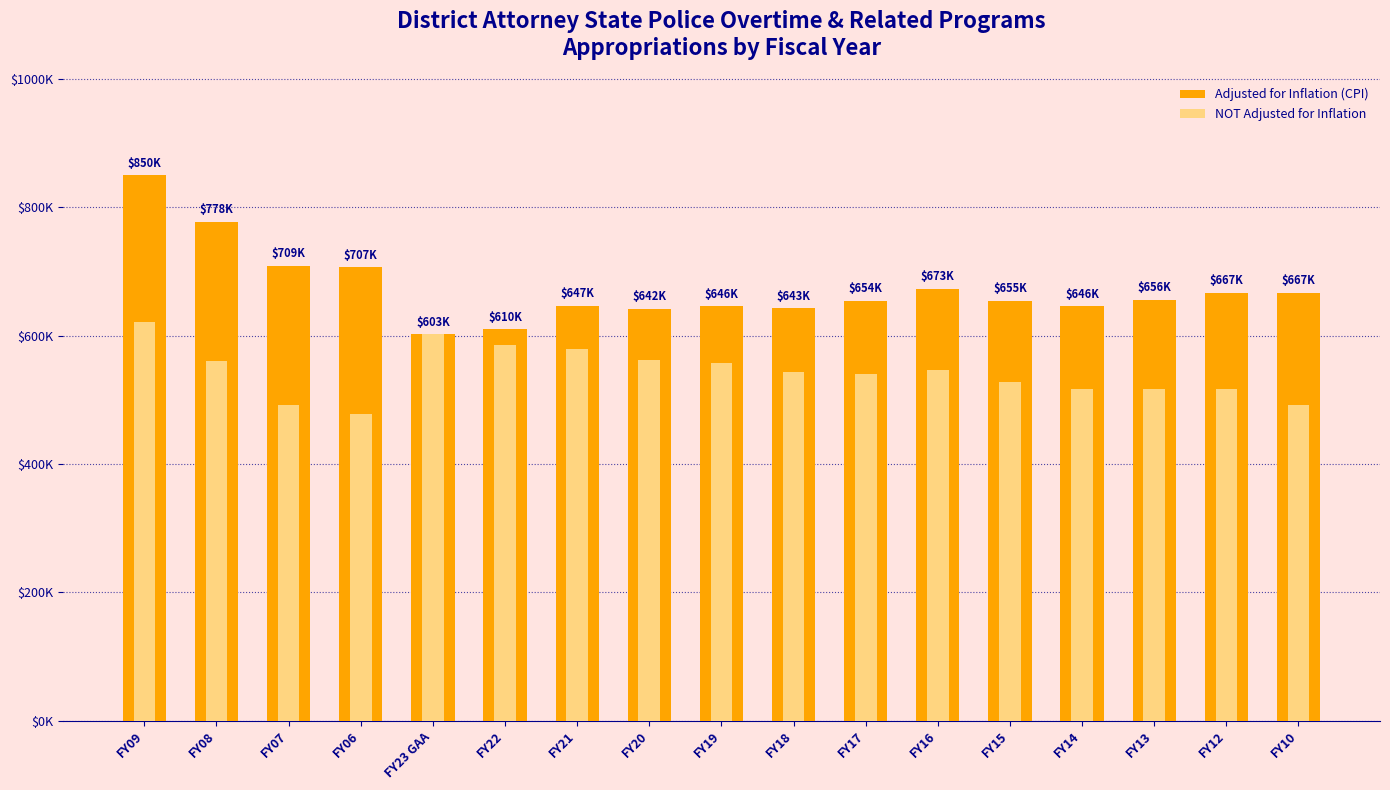

Rank the categories by NOT Adjusted for Inflation value from lowest to highest.

FY06, FY10, FY07, FY14, FY13, FY12, FY15, FY17, FY18, FY16, FY19, FY08, FY20, FY21, FY22, FY23 GAA, FY09